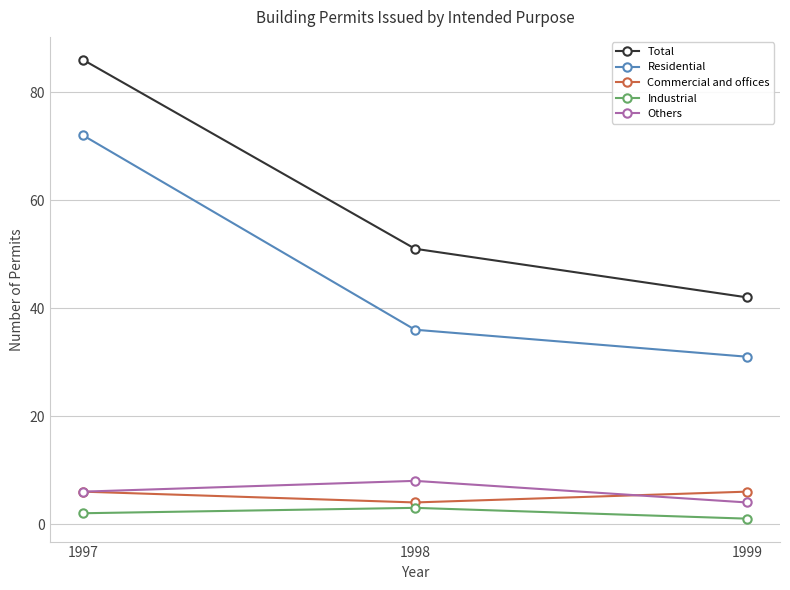

What is the approximate value of Others at 1997?

6